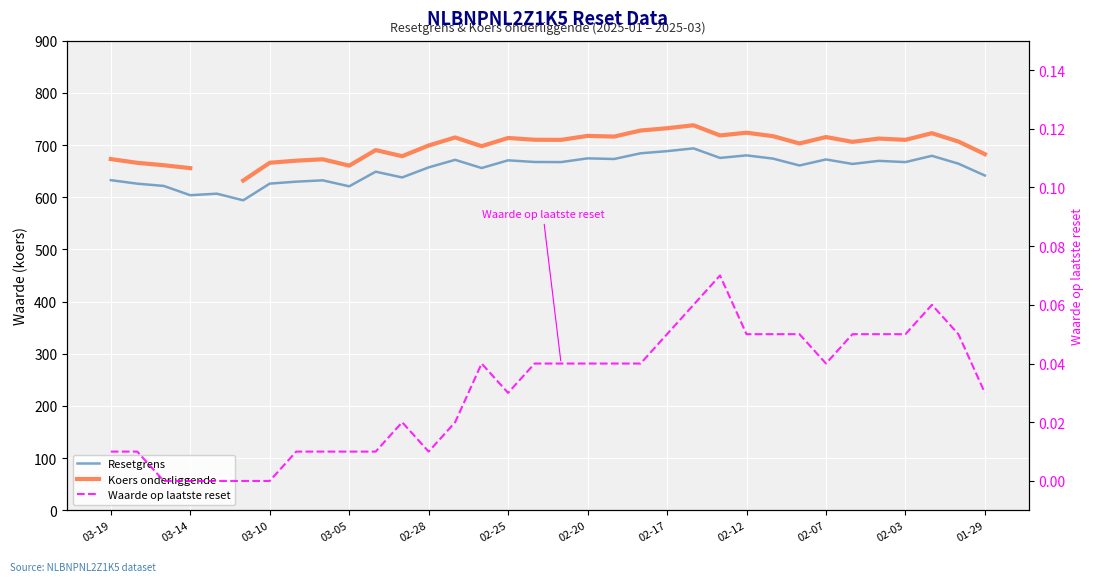

What is the value of the Koers onderliggende point at the 6th from the left?

632.0